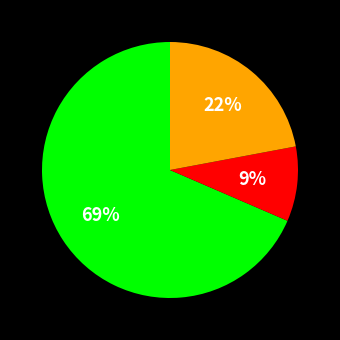

Does any single category account for the majority?

Yes